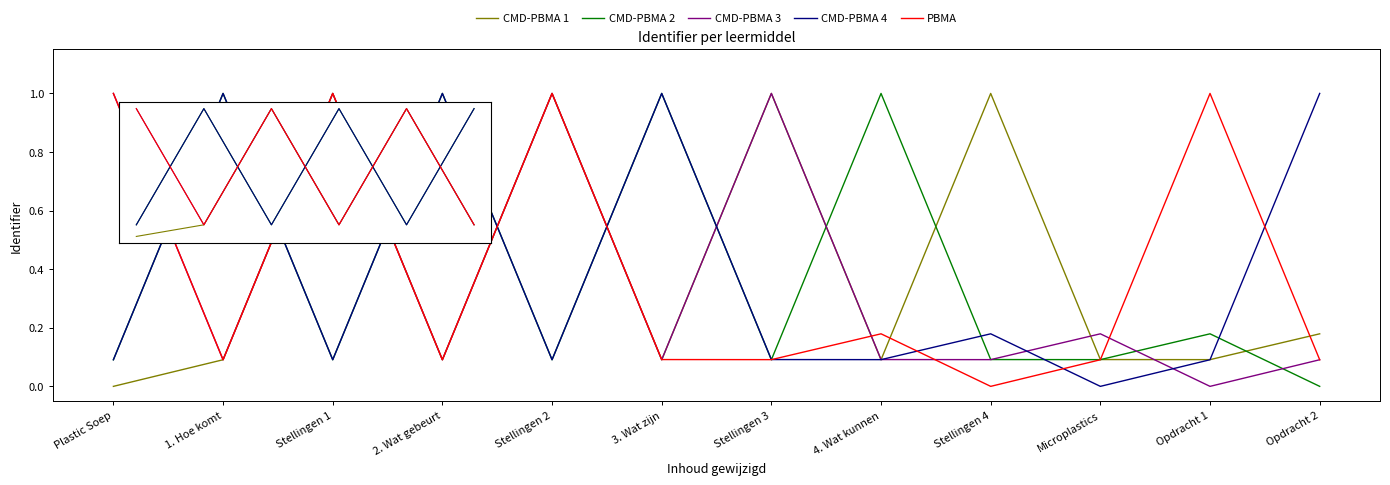

What is the difference between the highest and lowest values at Stellingen 4?

1.0